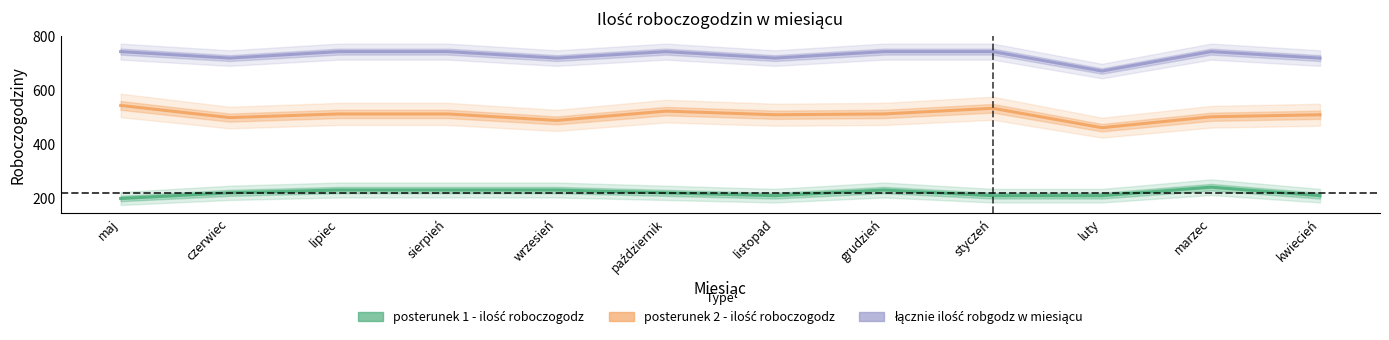

At which label does łącznie ilość robgodz w miesiącu reach its peak?

maj